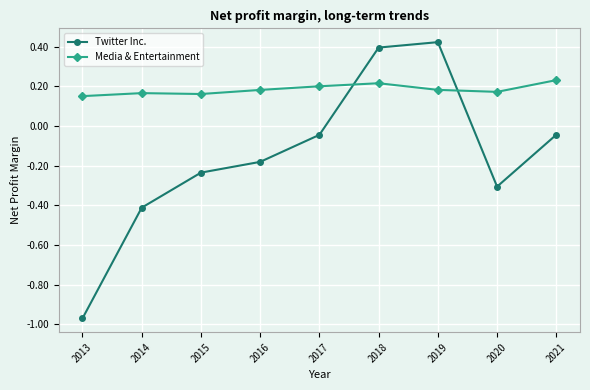

Is the value of Media & Entertainment at 2021 greater than the value of Twitter Inc. at 2020?

Yes